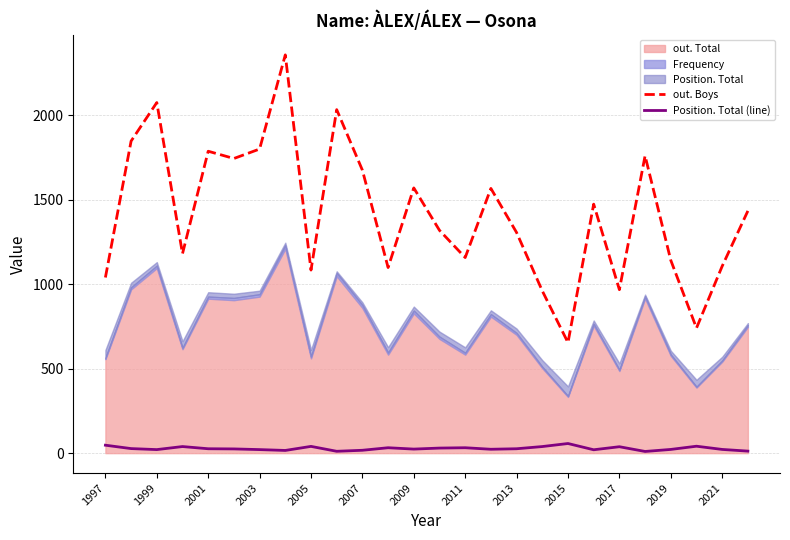

Is it true that out. Boys equals 718 at 2019?

False